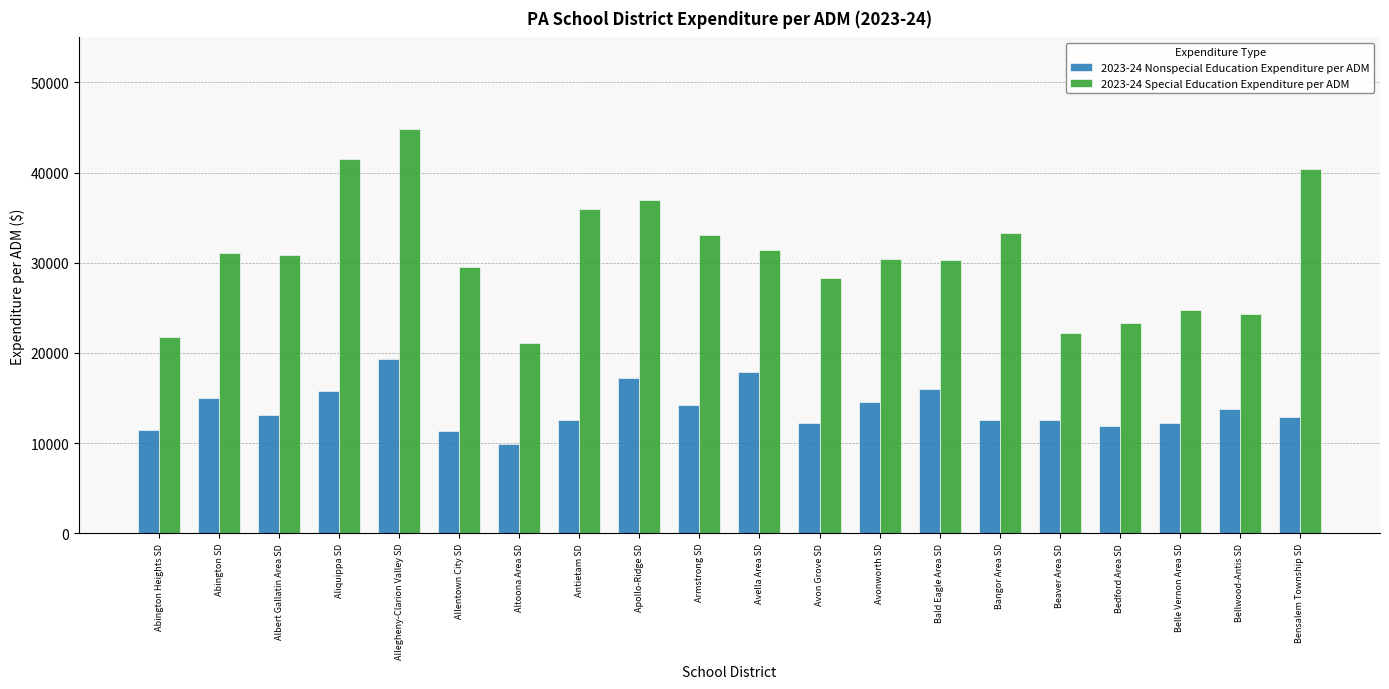

What is the value of the 2023-24 Special Education Expenditure per ADM bar at the 9th from the left?

36944.6